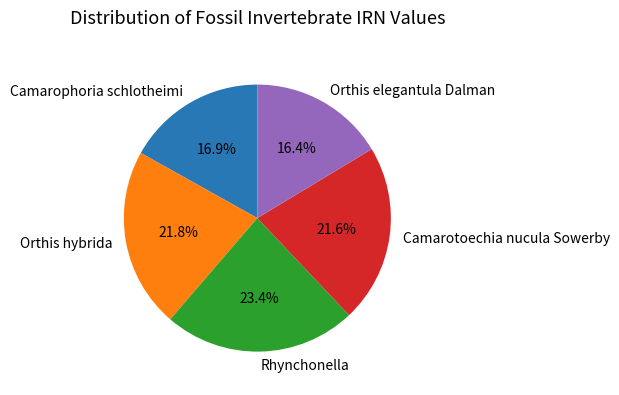

To the nearest percent, what is the difference between the largest and smallest slice percentages?

7%